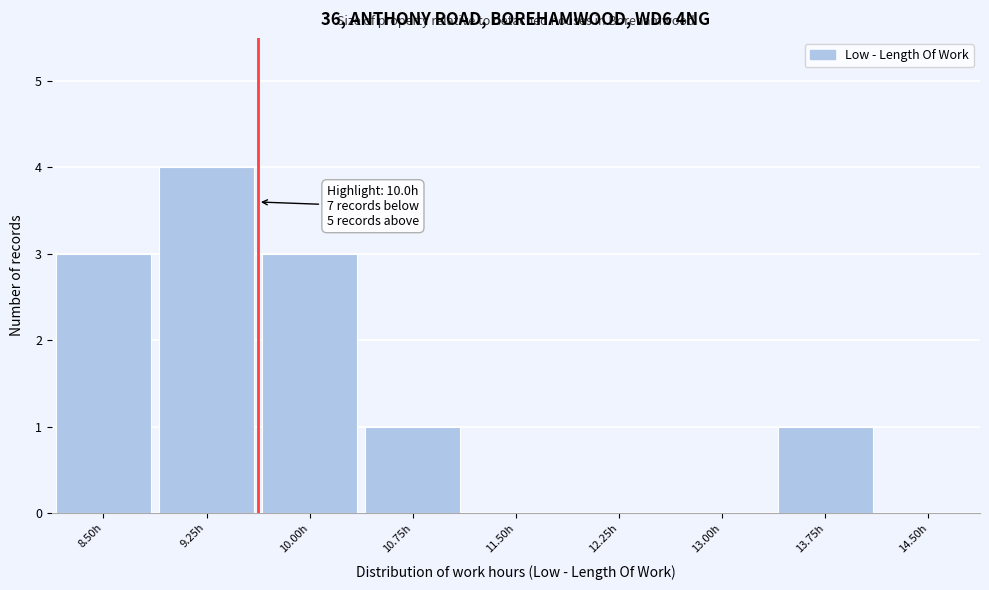

Reading left to right, what are all the values shown in this chart?

8.50h=3	9.25h=4	10.00h=3	10.75h=1	11.50h=0	12.25h=0	13.00h=0	13.75h=1	14.50h=0